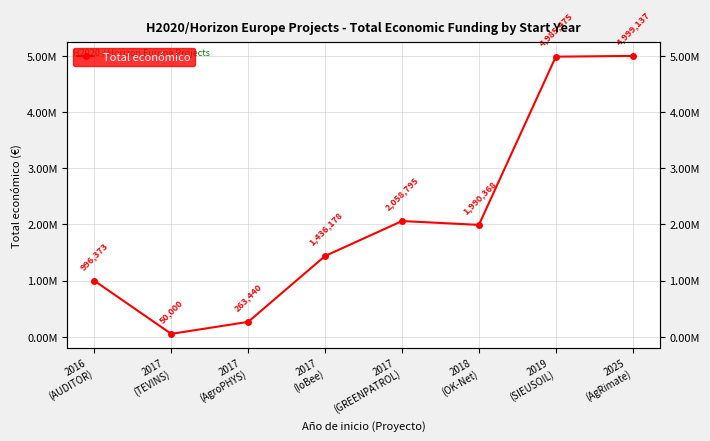

What is the greatest value displayed?

4999137